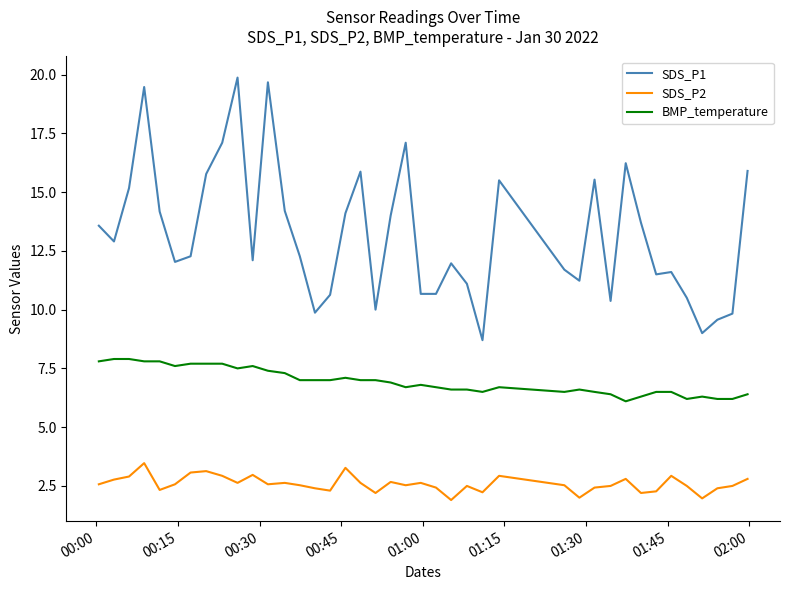

What is the greatest value displayed?

19.9